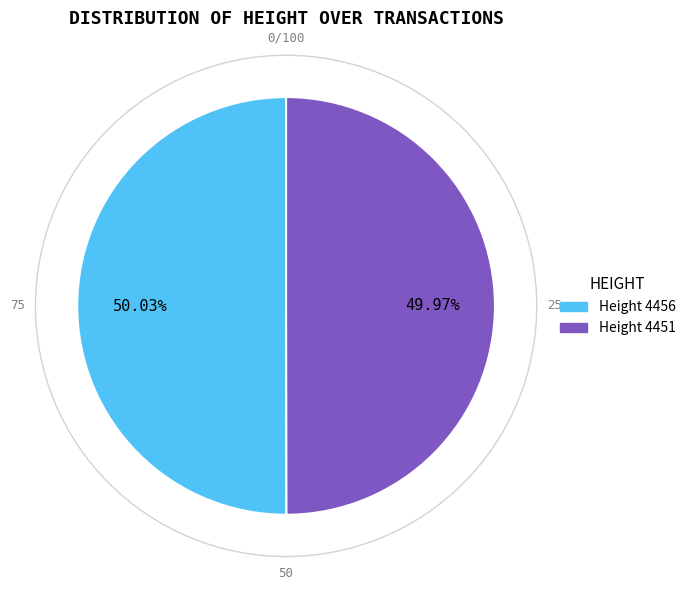

What is the ratio of the value at Height 4456 to the value at Height 4451?

1.0